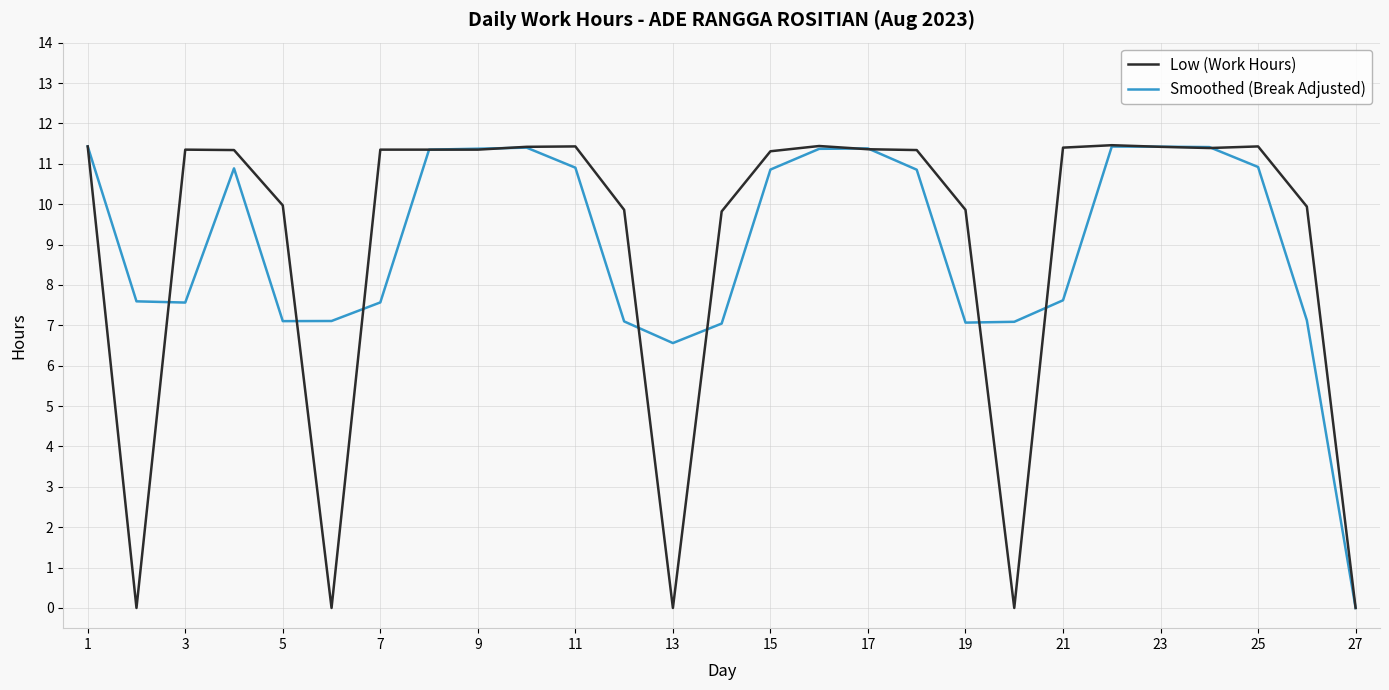

Does the chart display data point markers on the line(s)?

No